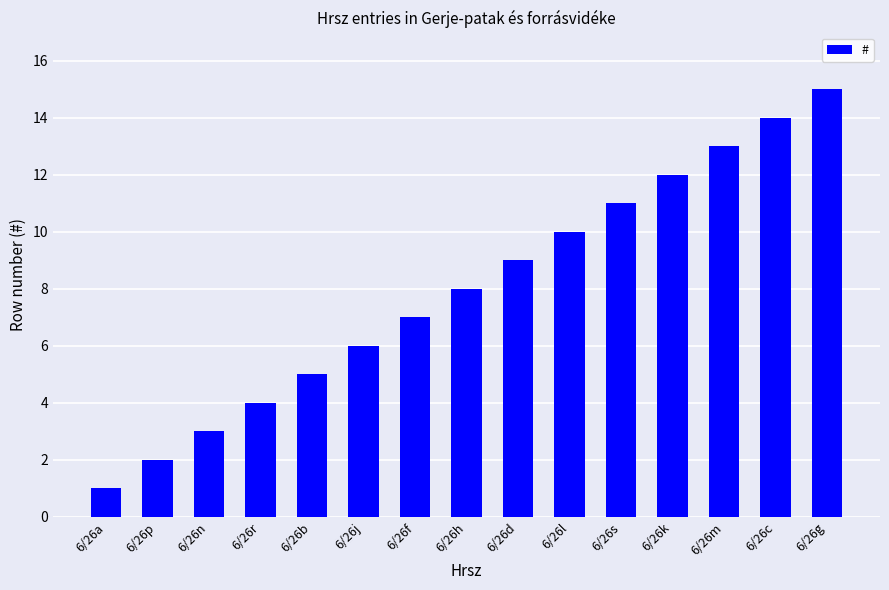

What is the sum of the values at 6/26b and 6/26s?

16